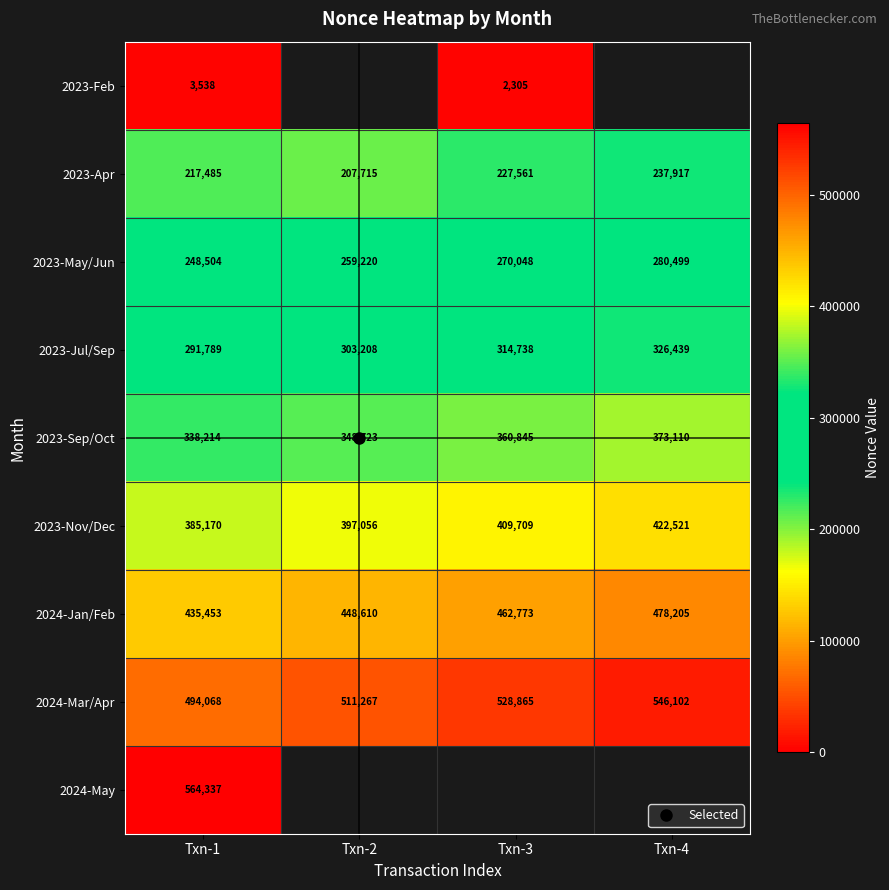

Which label corresponds to the smallest value in the chart?

Txn-3